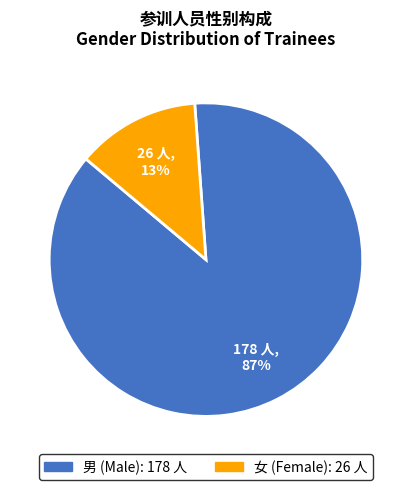

To the nearest percent, what percentage of the pie is 男?

87%